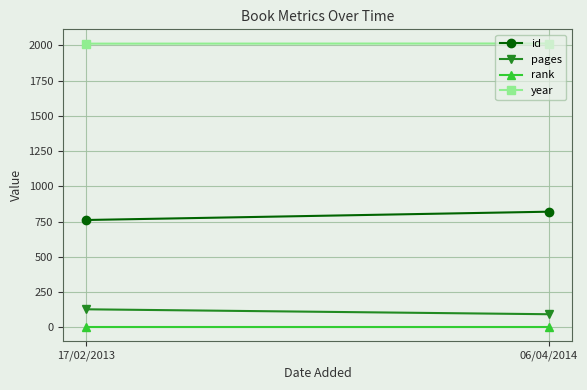

What is the highest value of the id series?

820